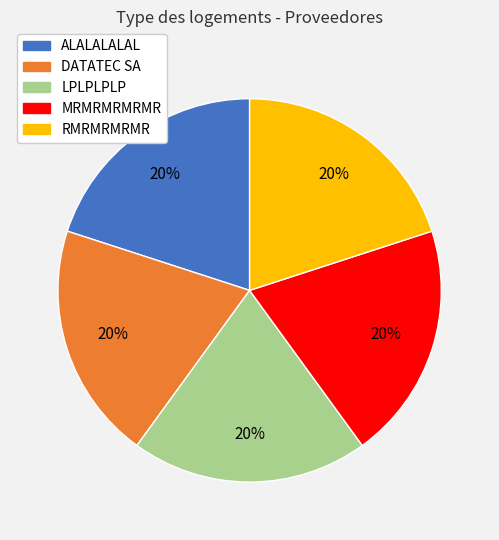

Is the sum of MRMRMRMRMR and RMRMRMRMR greater than half?

No